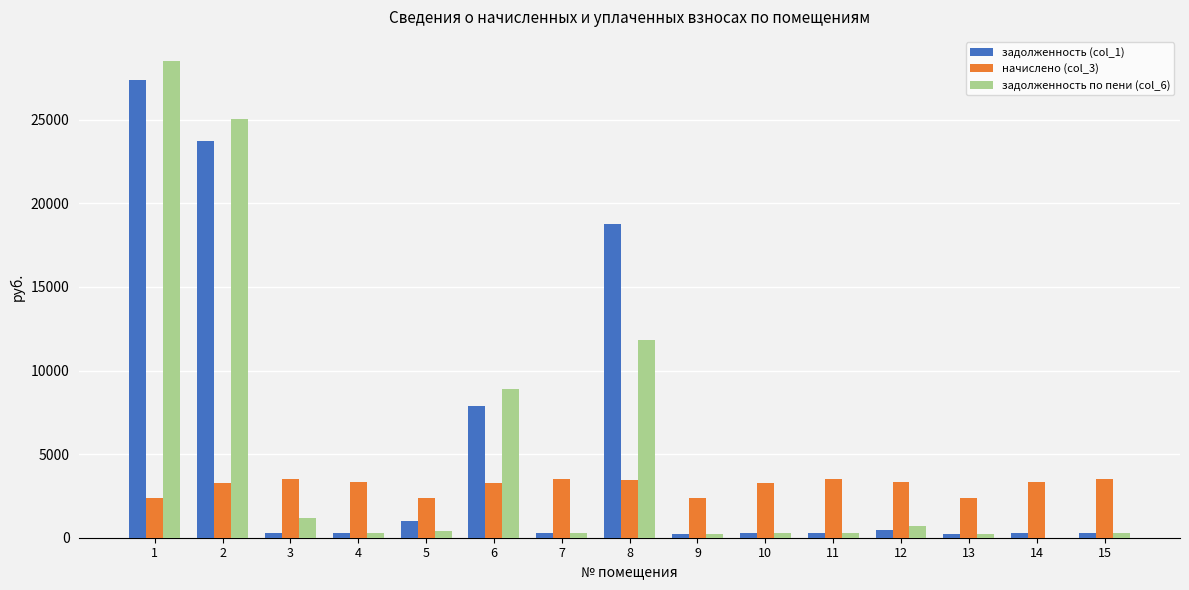

Where does the задолженность по пени (col_6) series first go above 294?

1